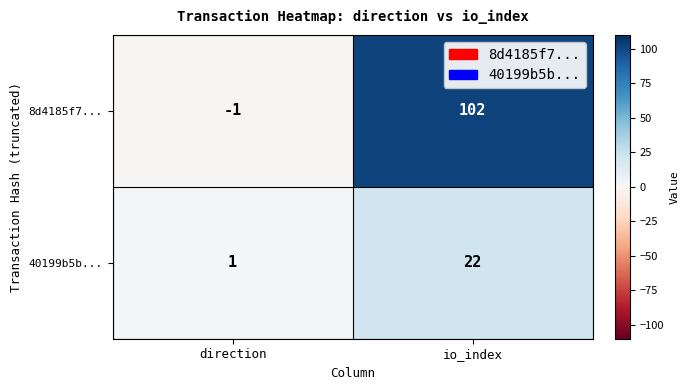

List the series in order of their overall mean, lowest first.

40199b5b..., 8d4185f7...